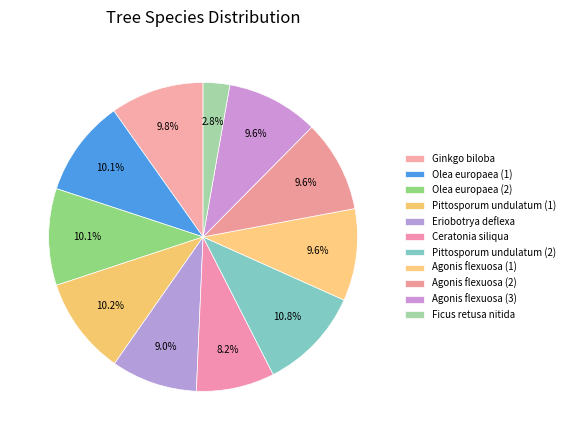

Count the number of slices in the pie.

11